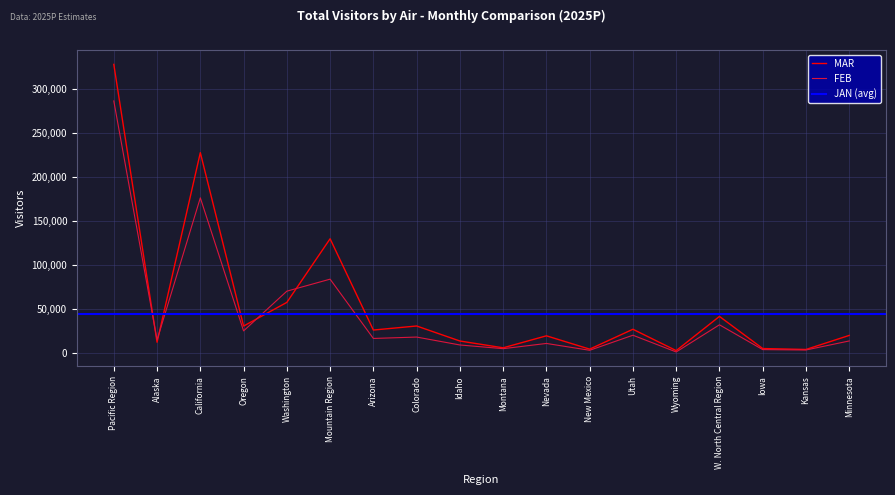

At which category does the chart reach its minimum across all series?

Wyoming